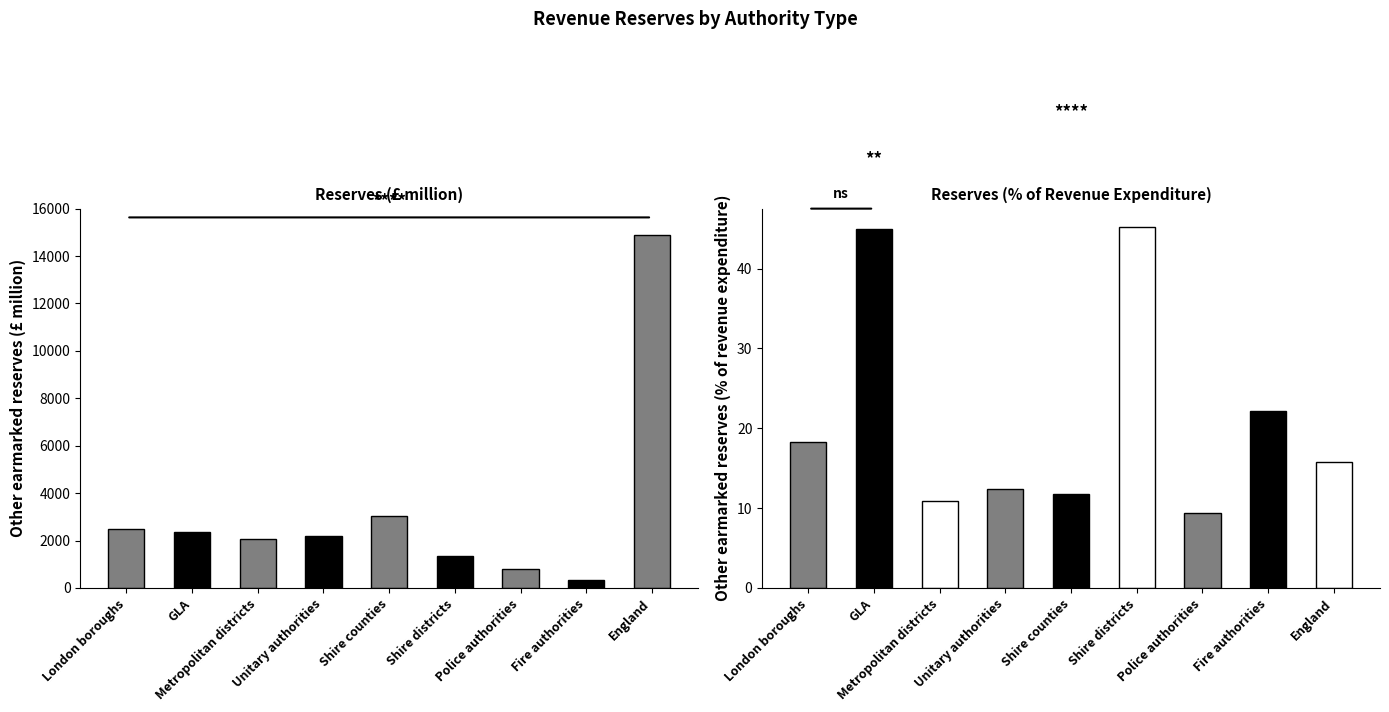

Reading left to right, transcribe all the data shown in this chart.

Other earmarked (£m): 2490.4	2349.7	2081.5	2174.7	3025.5	1355.9	787.4	331.2	14885.6
Other earmarked (% of rev exp): 18.3	45.0	10.9	12.4	11.8	45.3	9.4	22.1	15.8